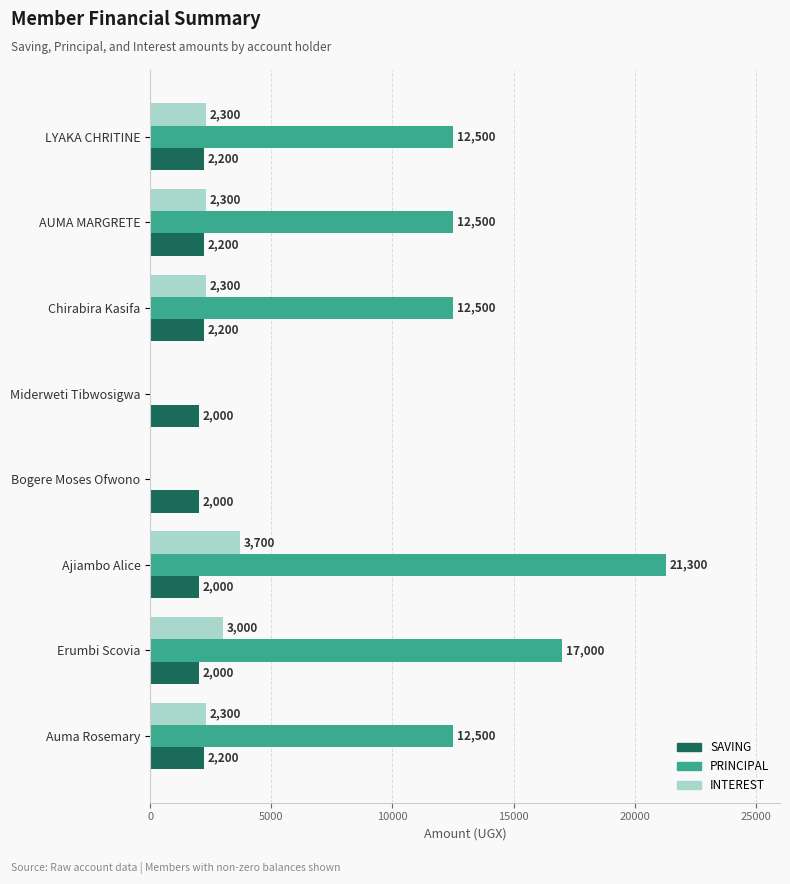

The value of PRINCIPAL at Miderweti Tibwosigwa is -14067. True or false?

False